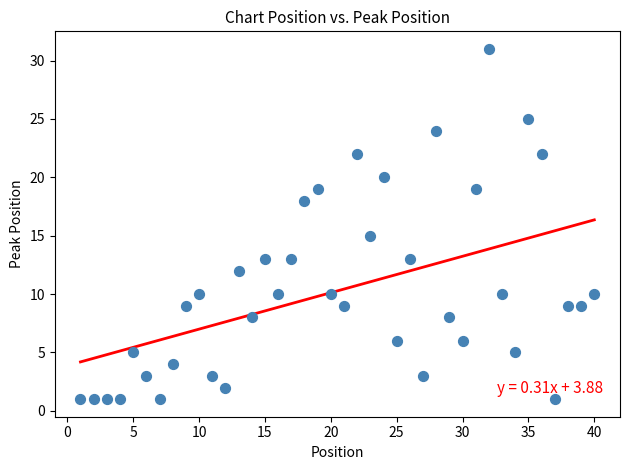

What is the range of Y values (max minus min)?

30